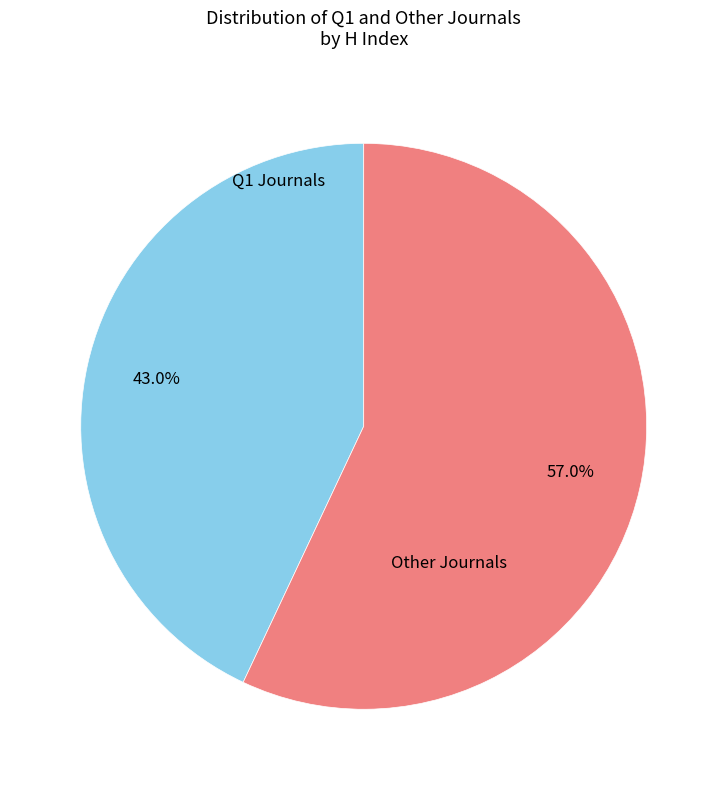

Is there any slice that represents more than half of the pie?

Yes